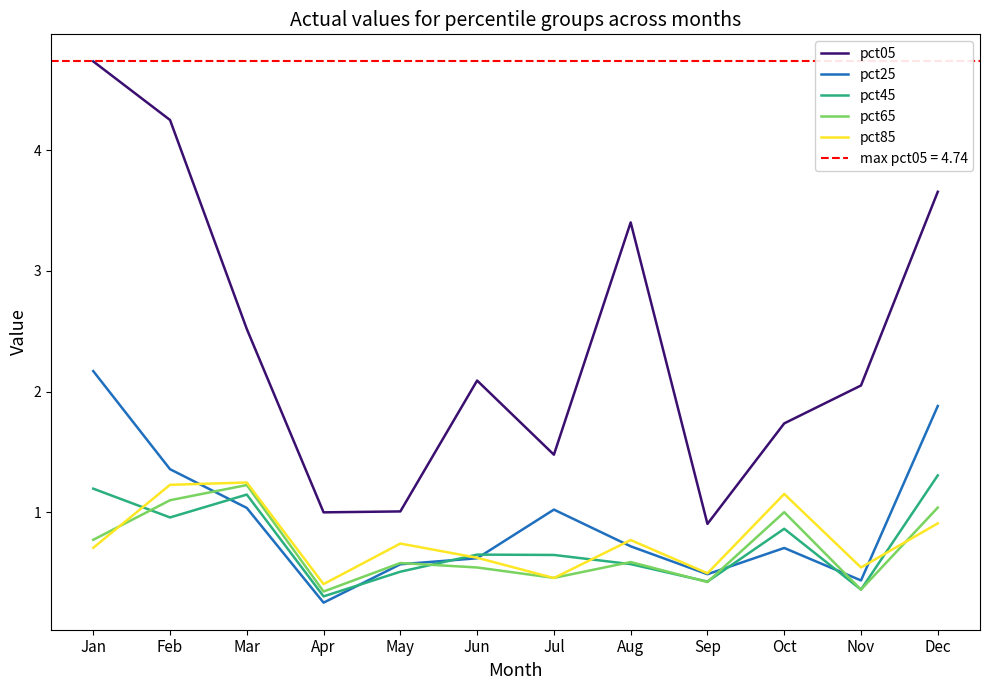

Between Mar and Apr, which series saw the biggest shift?

pct05